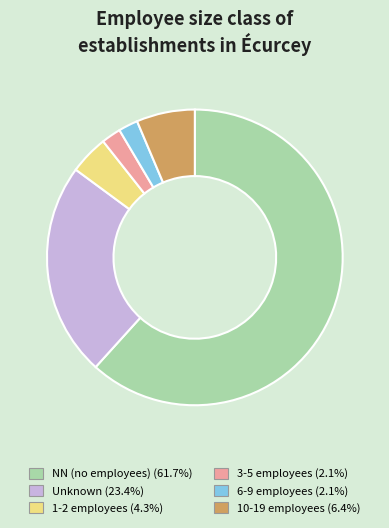

Does any single category account for the majority?

Yes